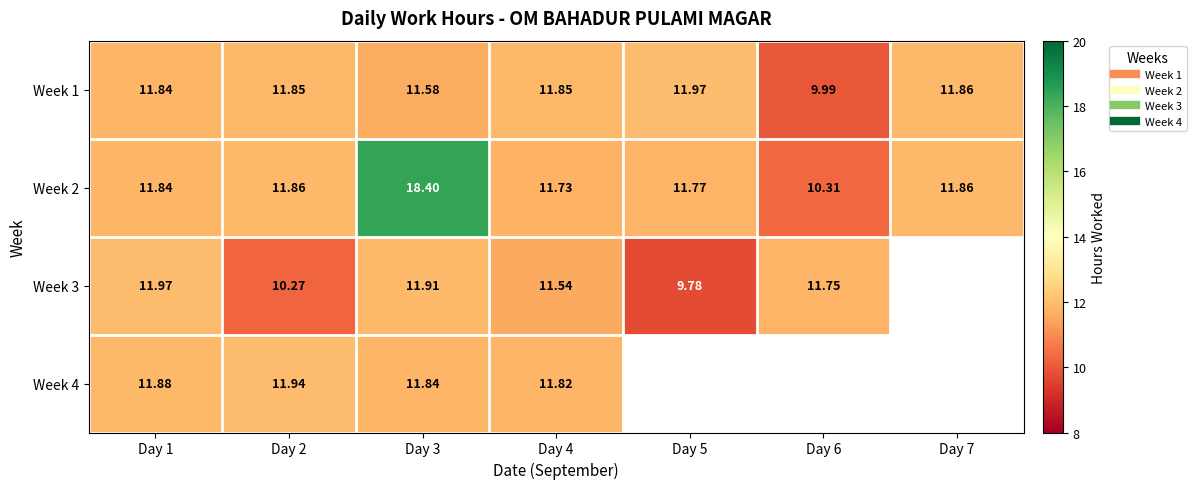

What is the difference between the maximum and minimum values in the Week 1 series?

2.0